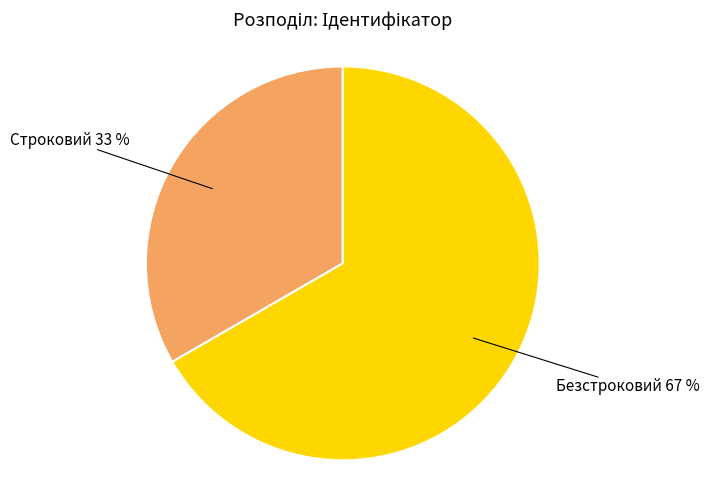

To the nearest percent, what is the average slice percentage?

50%